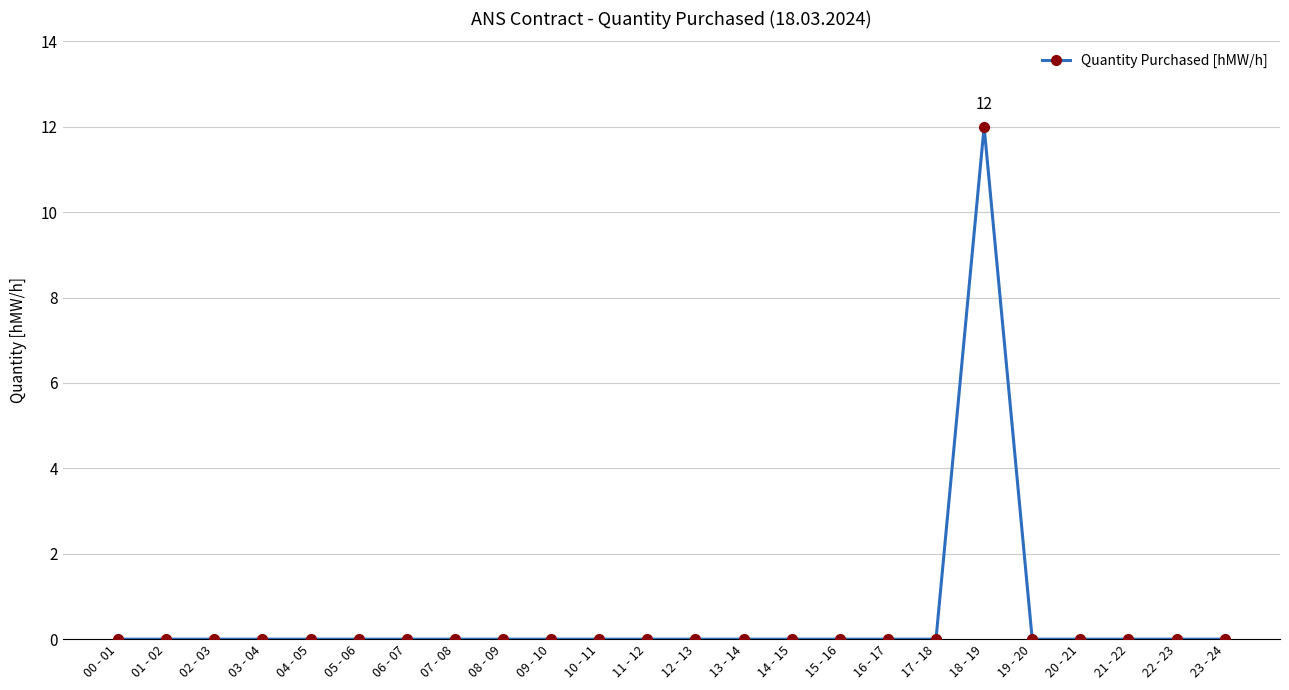

What is the label of the 3rd point from the right?

21 - 22